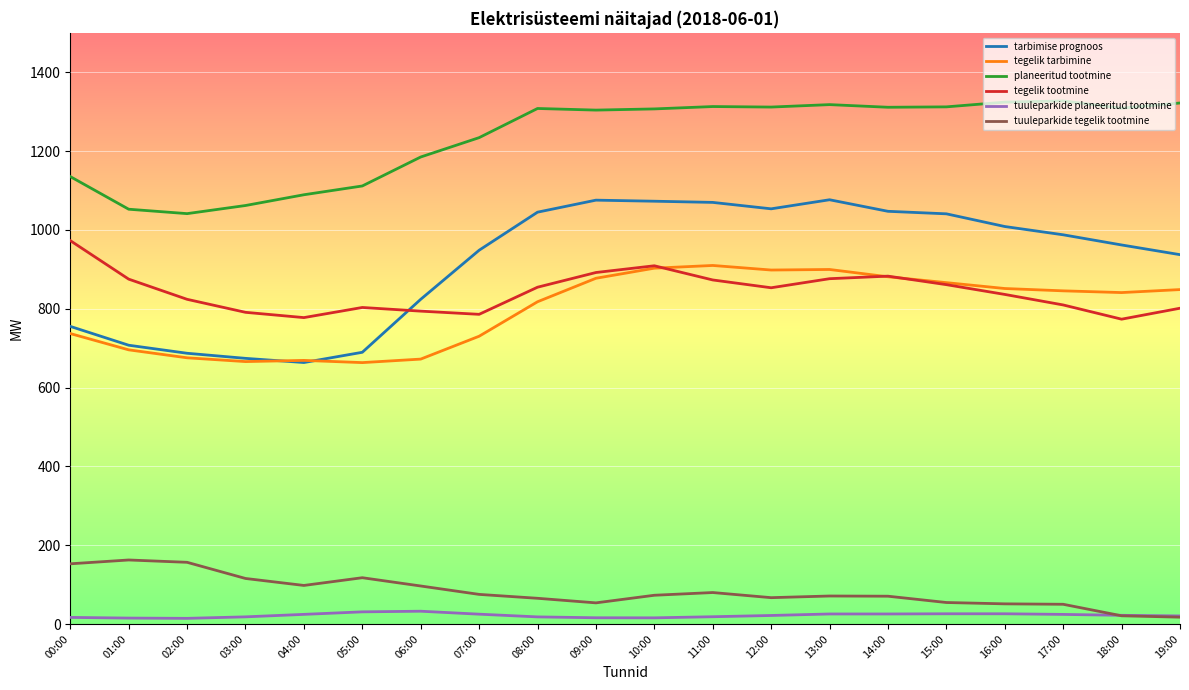

At how many categories does at least one series exceed 428?

20